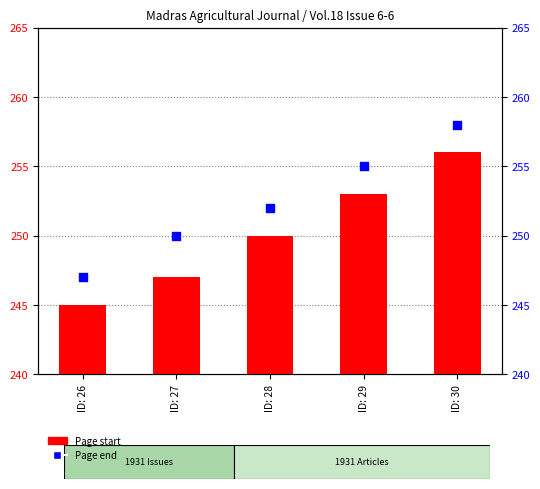

Which series has the widest spread of Y values?

Page start